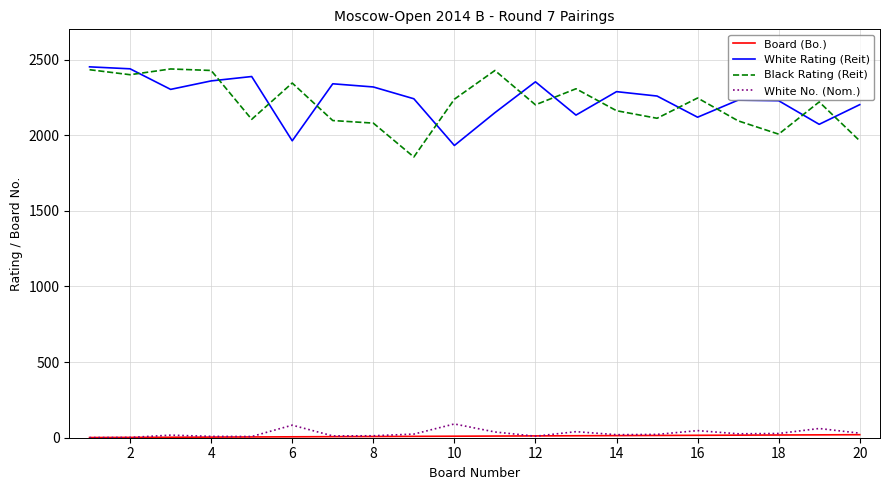

What is the lowest value of the White Rating (Reit) series?

1932